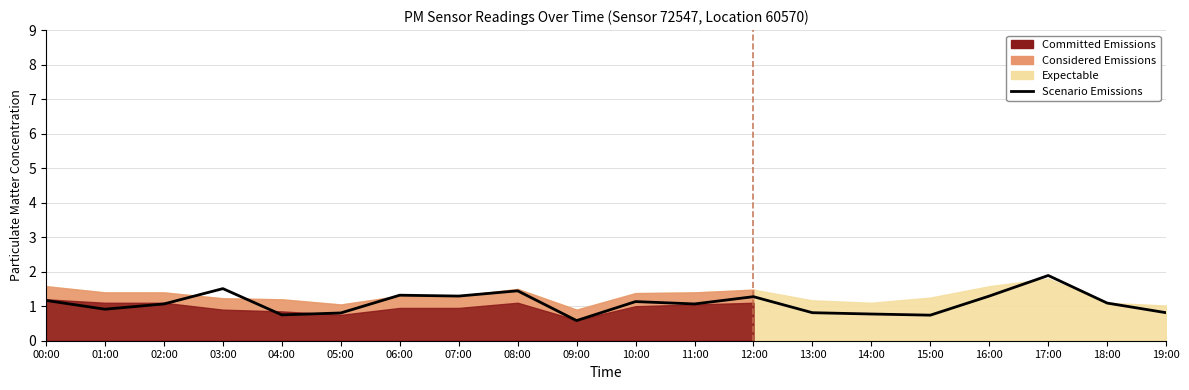

What is the difference between the maximum and minimum values?

1.3